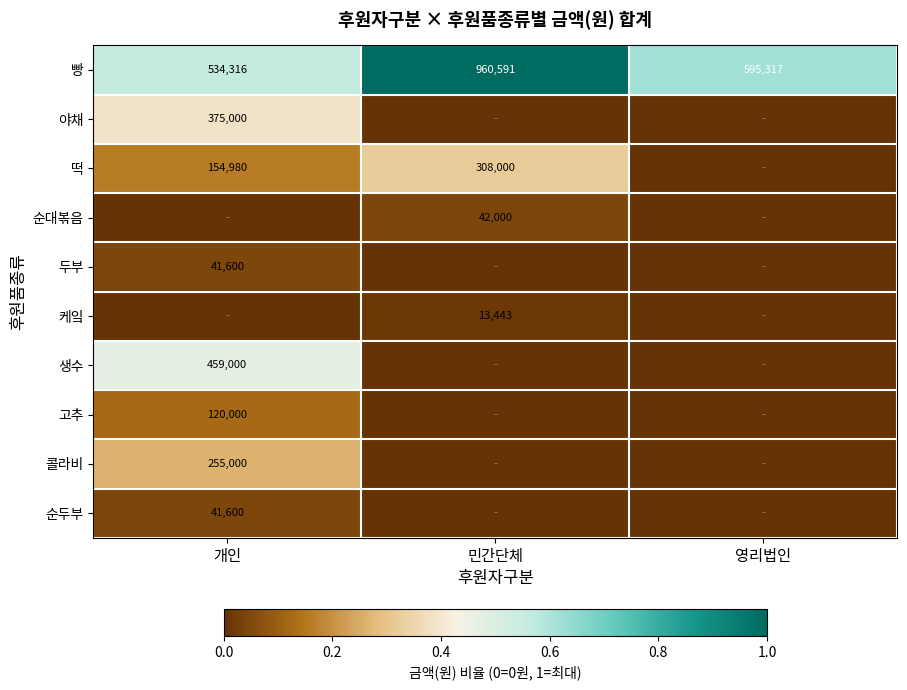

The 빵 series shows 960591 at 민간단체. True or false?

True